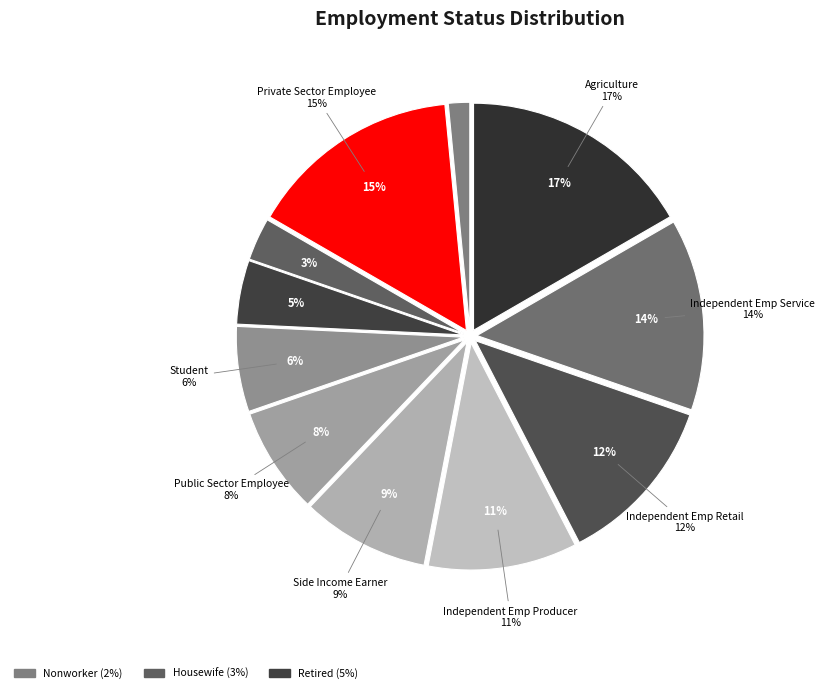

Which has a higher value, Housewife or Retired?

Retired